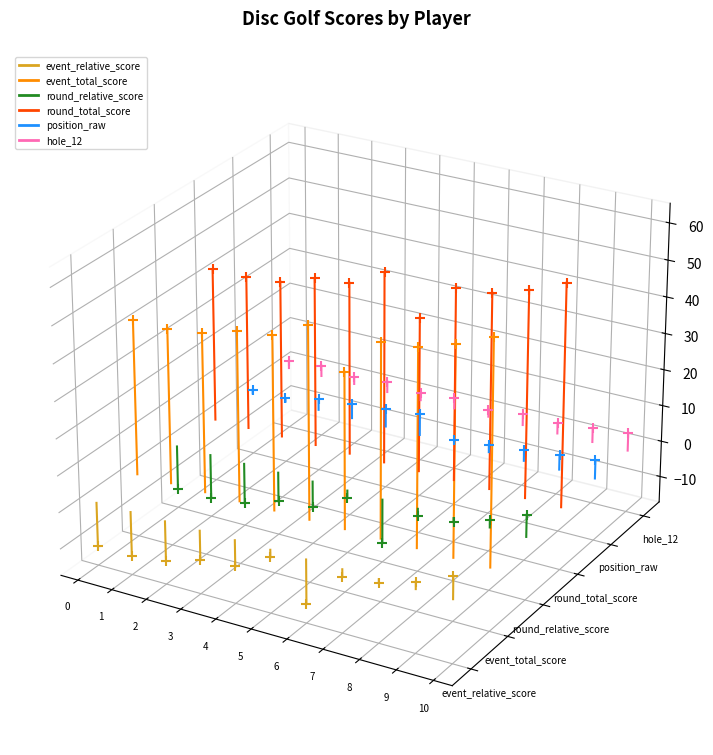

Which series reaches the minimum Y coordinate?

event_relative_score